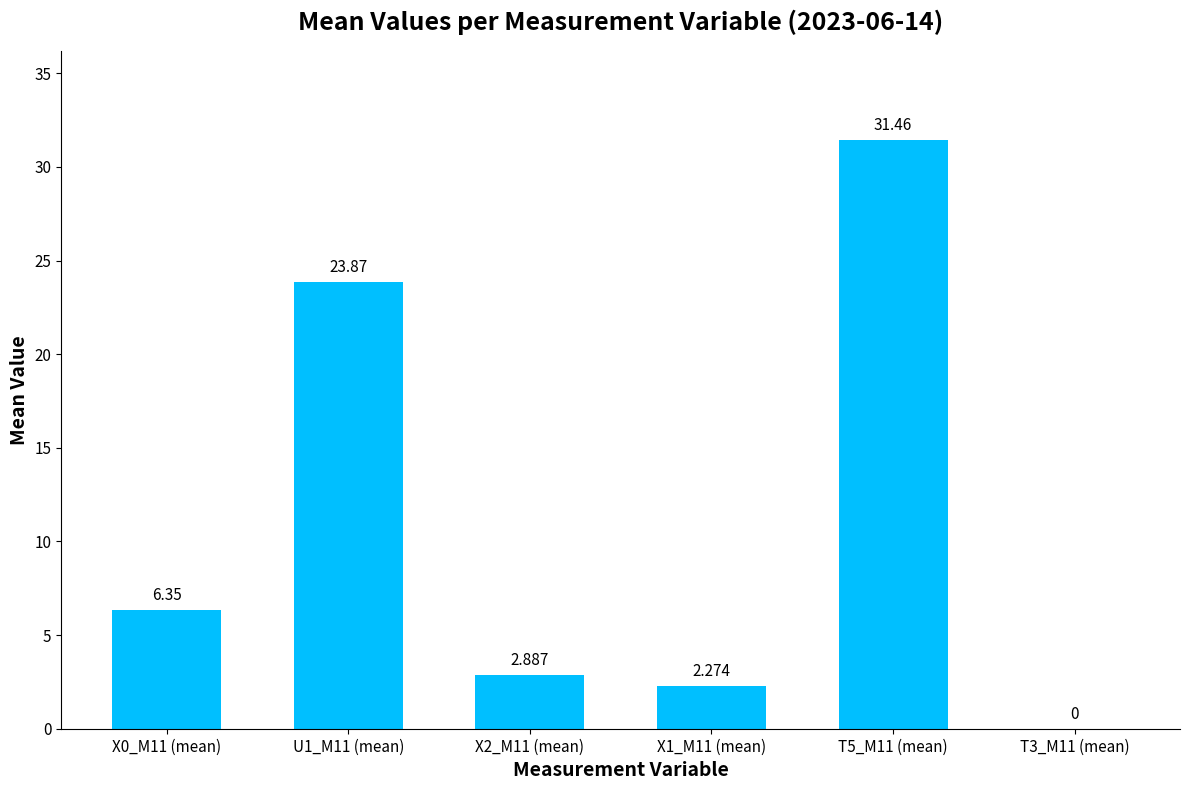

How many values are above zero?

5